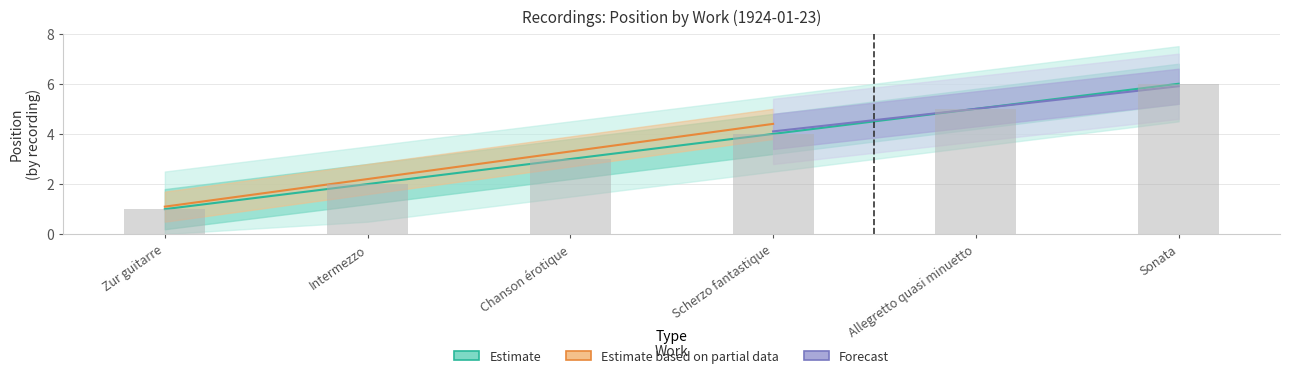

What is the change in value from Intermezzo to Sonata?

+4